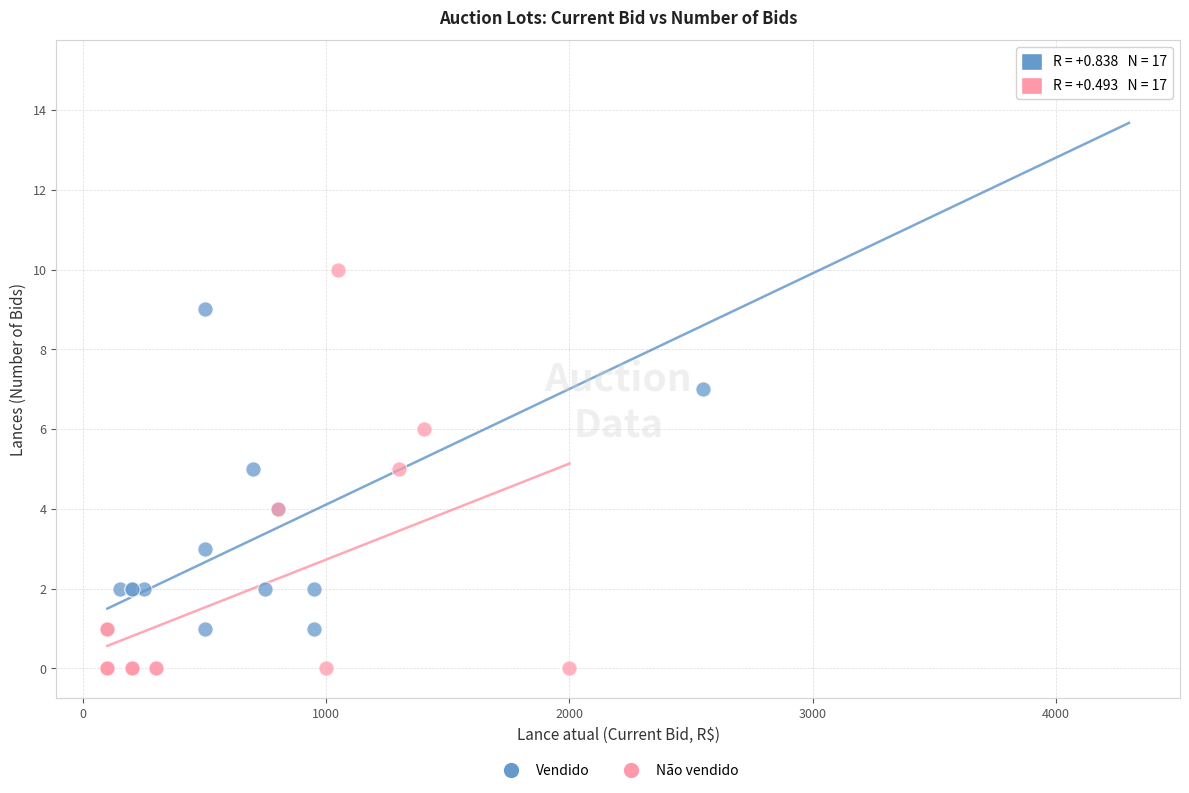

Which series reaches the maximum Y coordinate?

Vendido